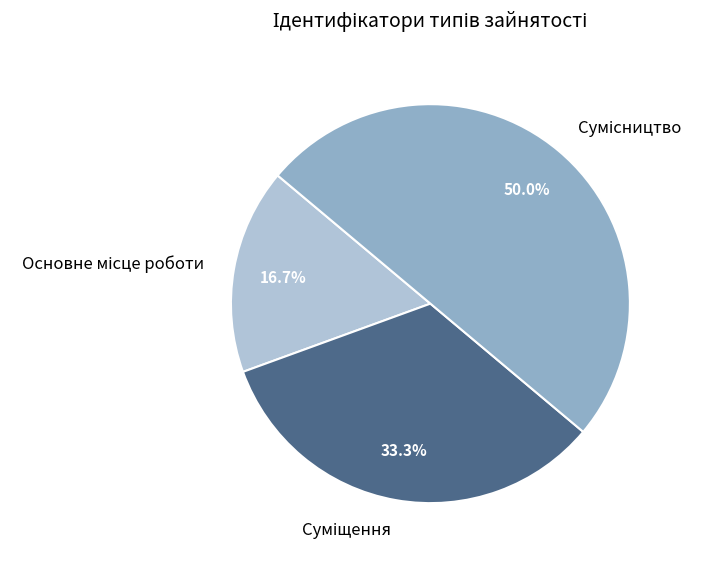

Does any single category account for the majority?

No